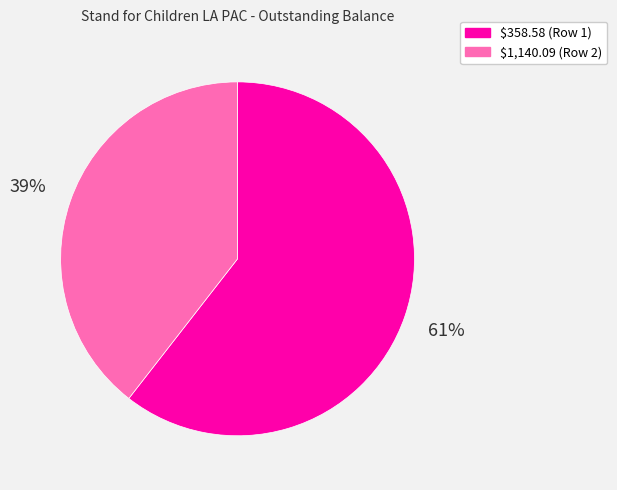

To the nearest percent, what is the combined percentage of $358.58 and $1,140.09?

100%